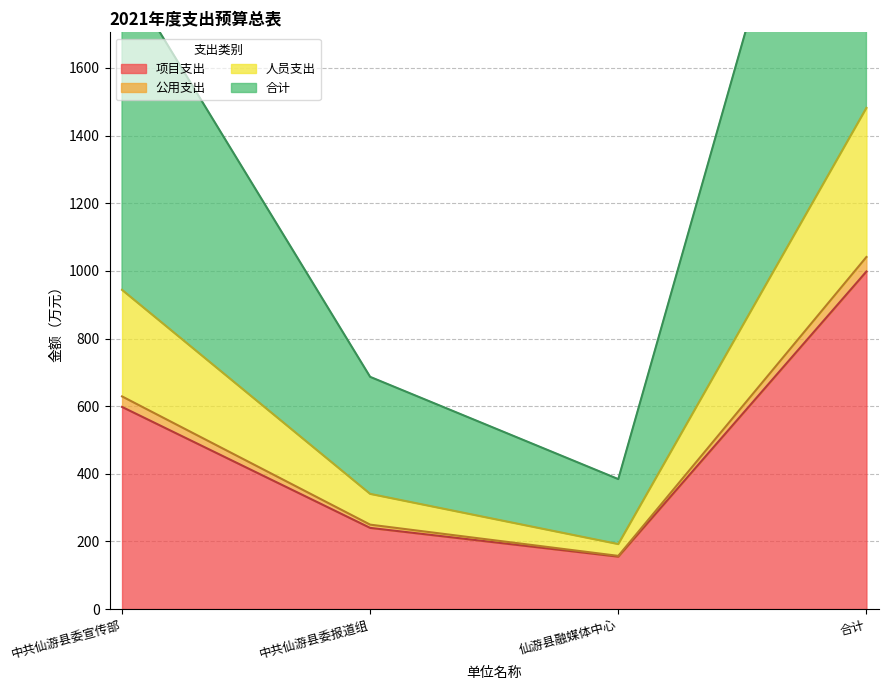

How many values in the 项目支出 series exceed 597?

2